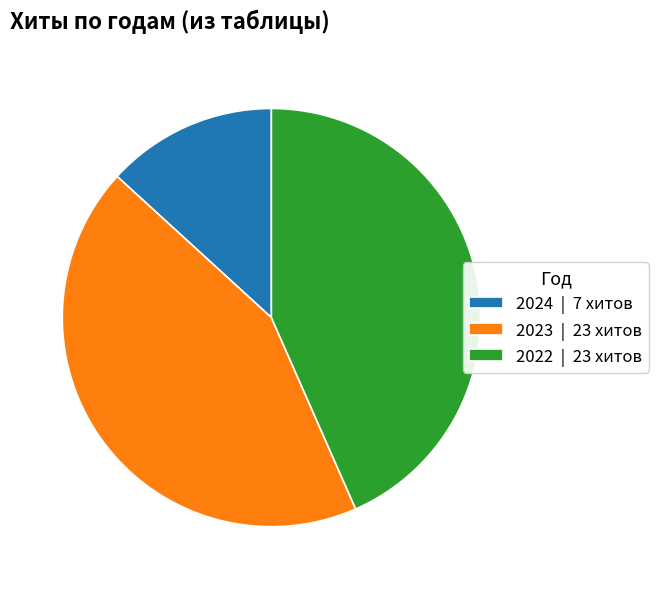

Does 2022 | 23 хитов account for over 50% of the chart?

No